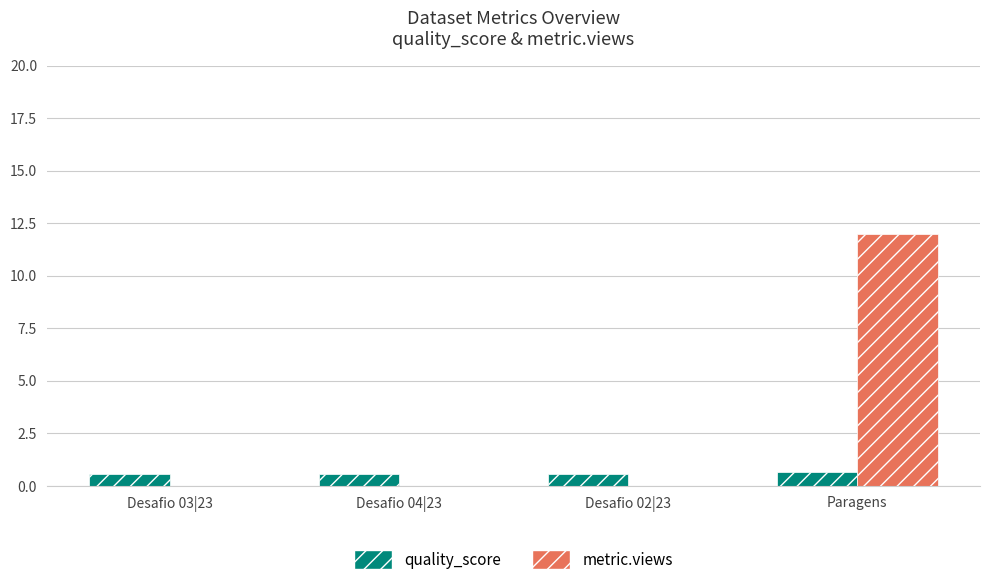

Count the number of categories in the chart.

4